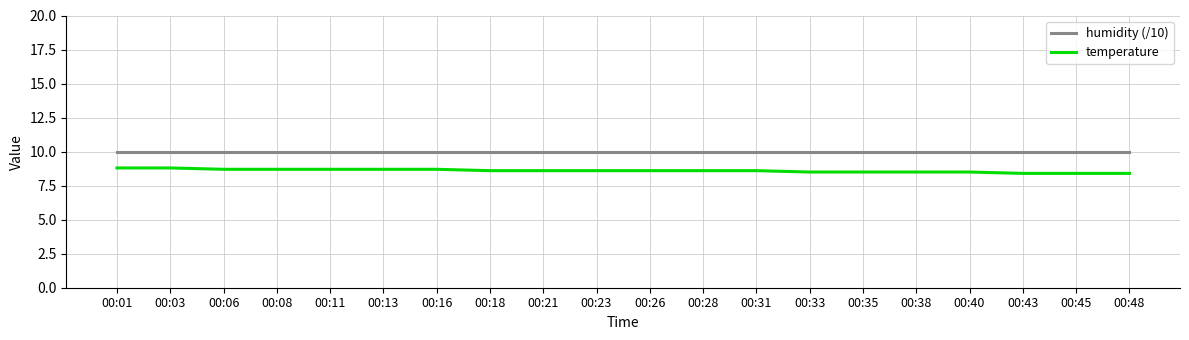

What is the highest value of the temperature series?

8.8